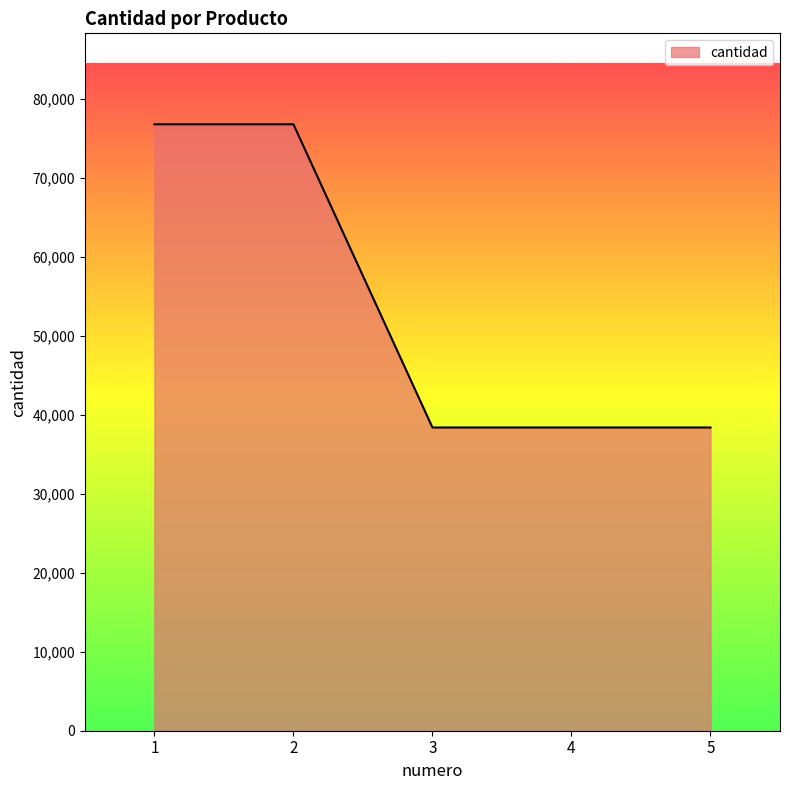

Is it true that the value at 5 is 38400?

True